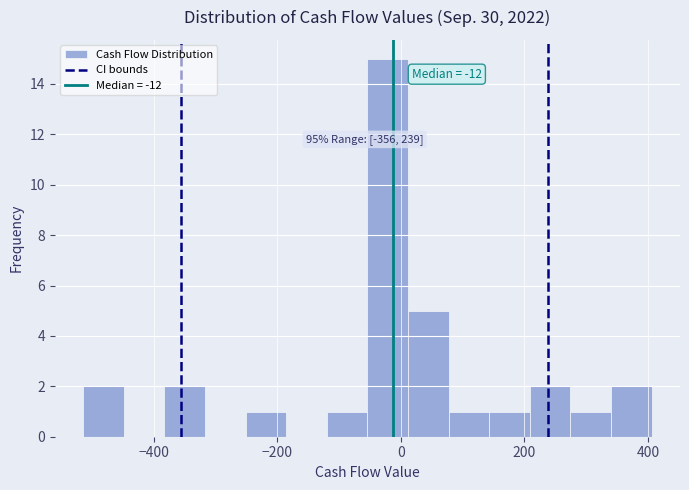

Read against the x-axis, roughly where is the centre of the tallest bar?

-20